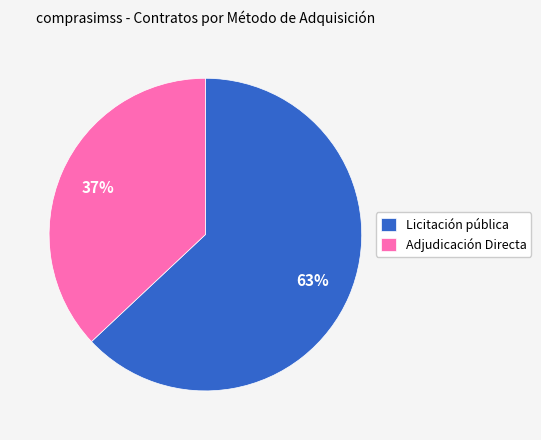

To the nearest percent, what percentage of the pie is Licitación pública?

63%